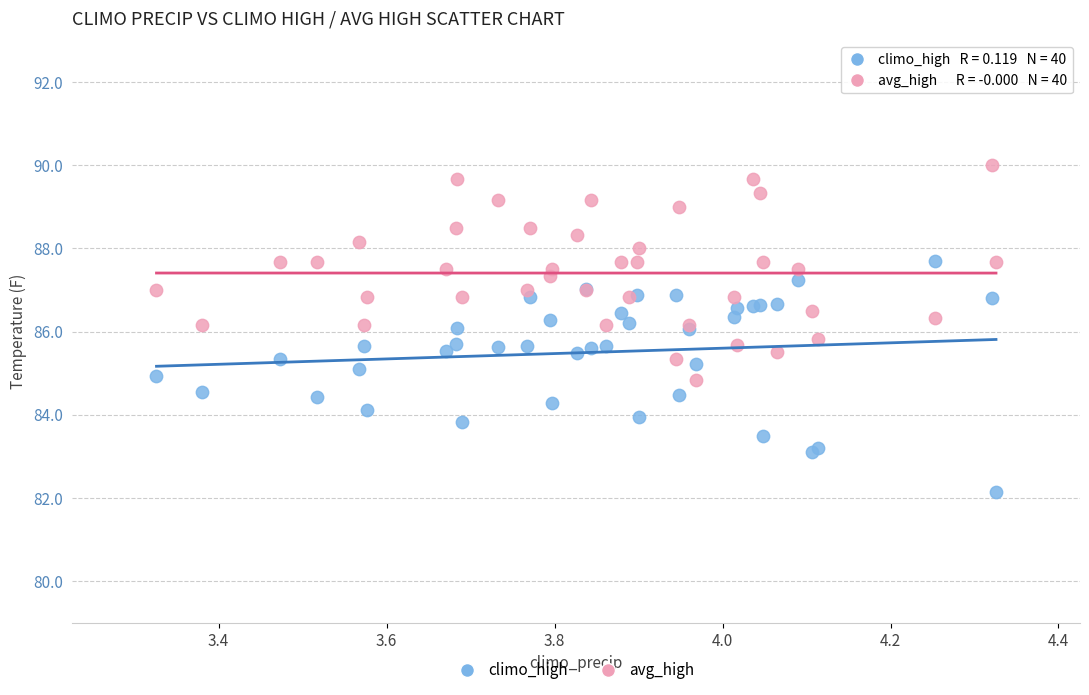

What are all the series names shown in the legend?

climo_high, avg_high